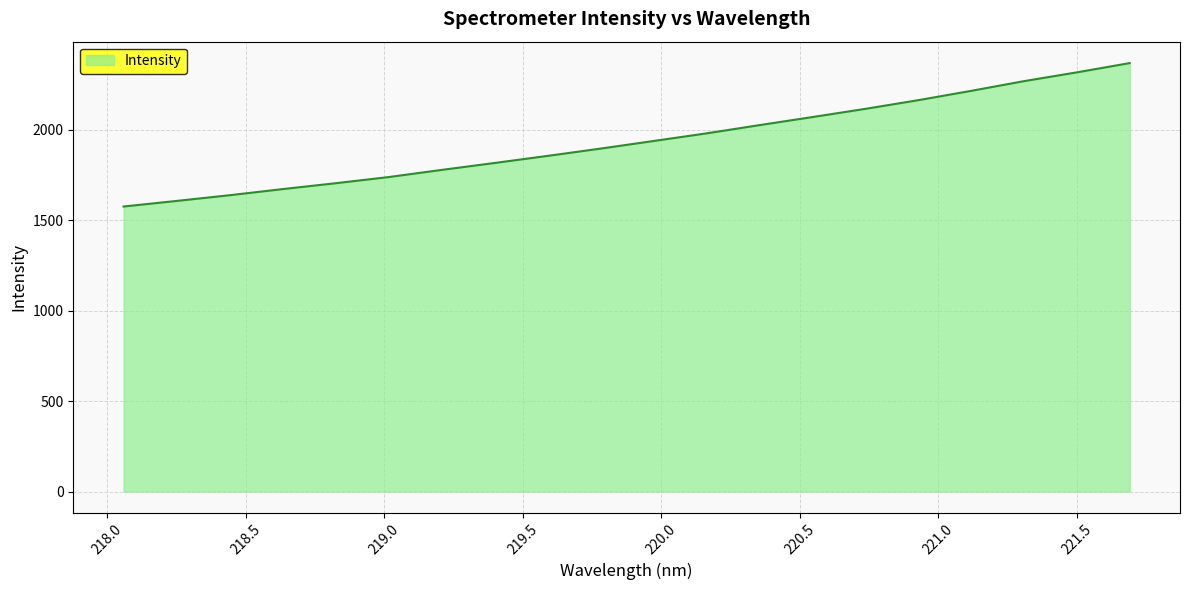

What is the minimum value shown in the chart?

1575.0